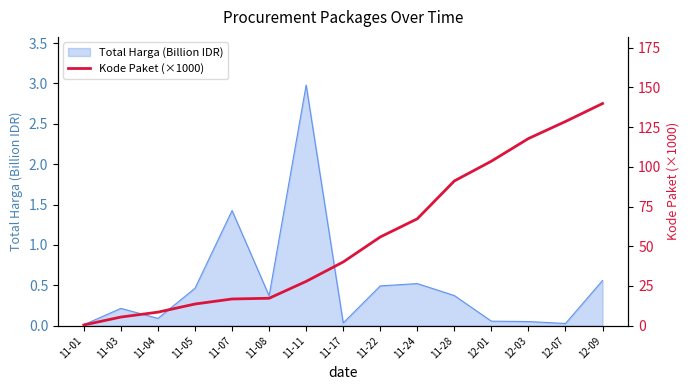

True or false: Total Harga (Billion IDR) has a value of 3.0 at 11-11.

True